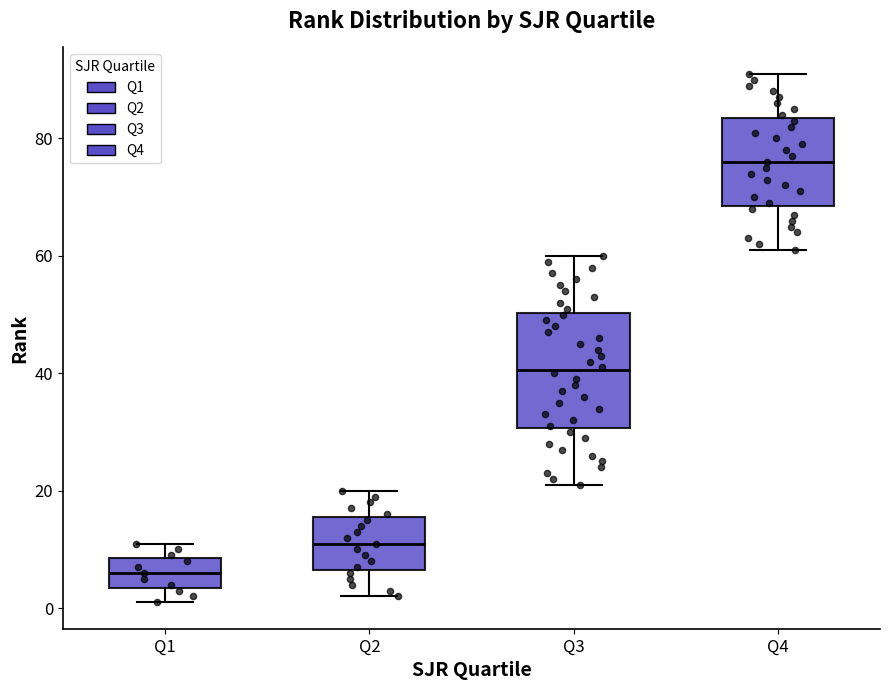

Where is the upper edge of the box for Q4 on the y-axis? The values are not printed on the chart, so give them approximately, as read against the axis.

84